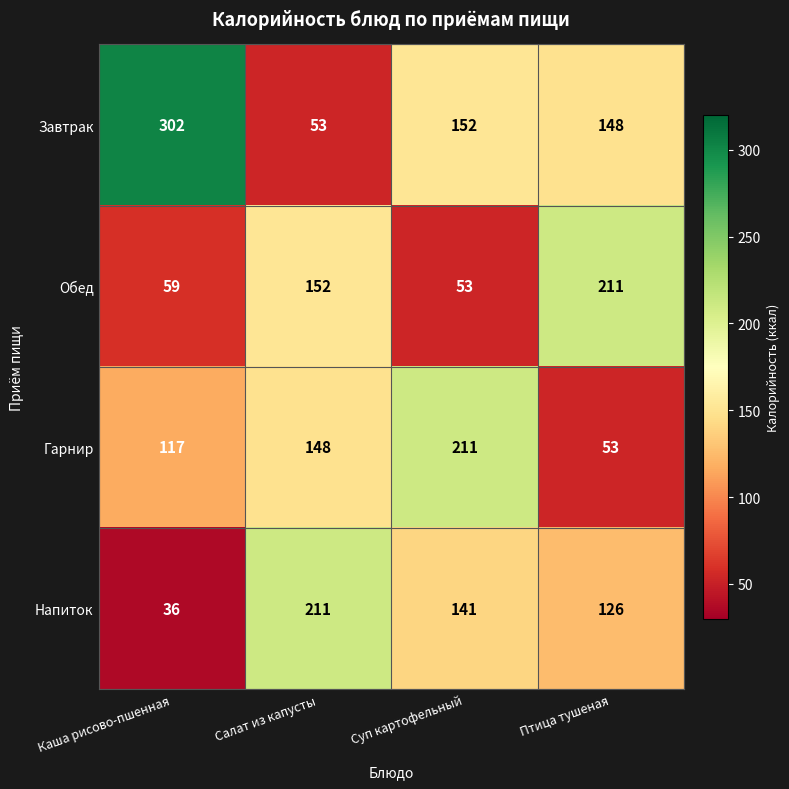

What is the sum of the Напиток values at Каша рисово-пшенная and Суп картофельный?

177